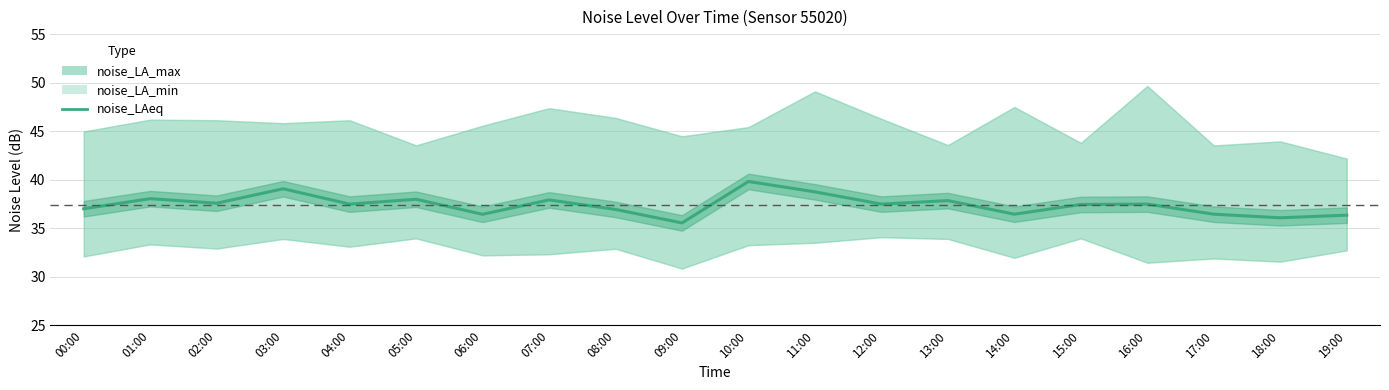

What is the difference between the second highest and second lowest values?

3.0